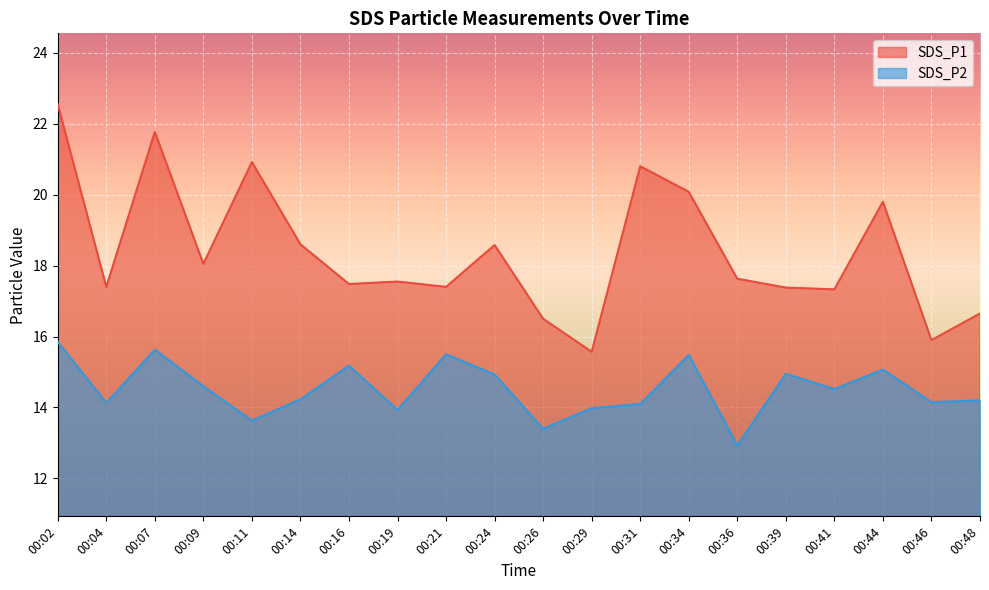

What are all the series names shown in the legend?

SDS_P1, SDS_P2